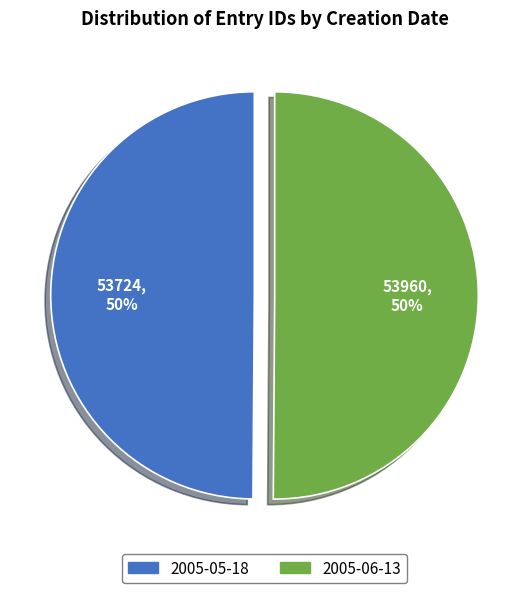

The 2005-05-18 slice represents 36% of the pie. True or false?

False